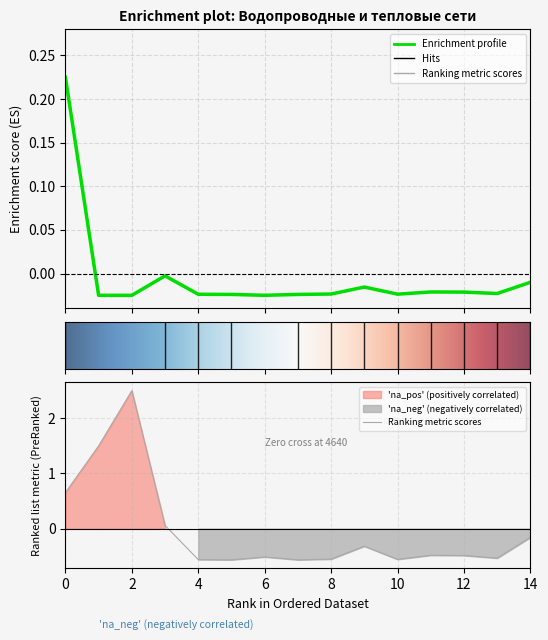

What is the value of the Площадь point at the 2nd from the left?

1.5